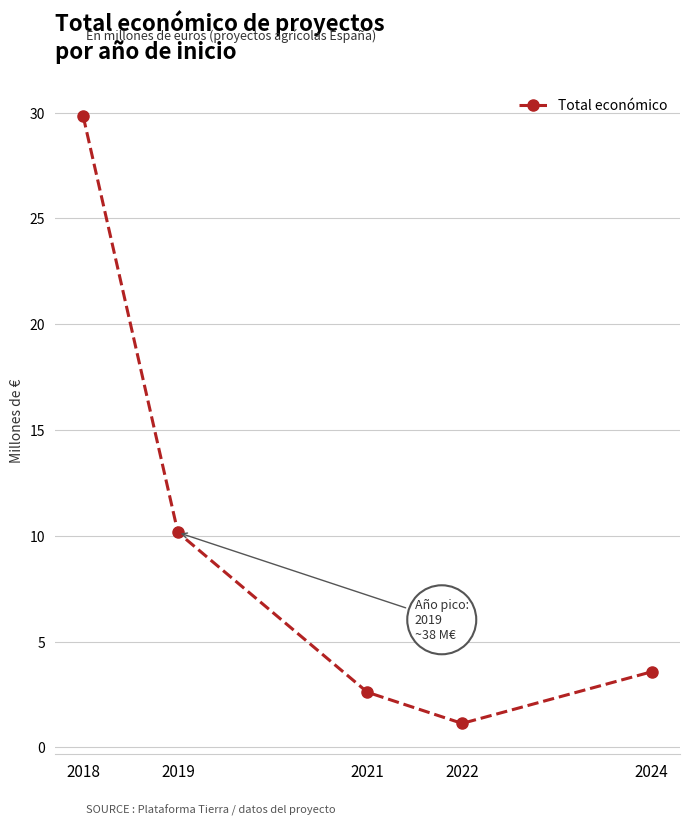

How many points are lower than both their immediate neighbors (excluding endpoints)?

1